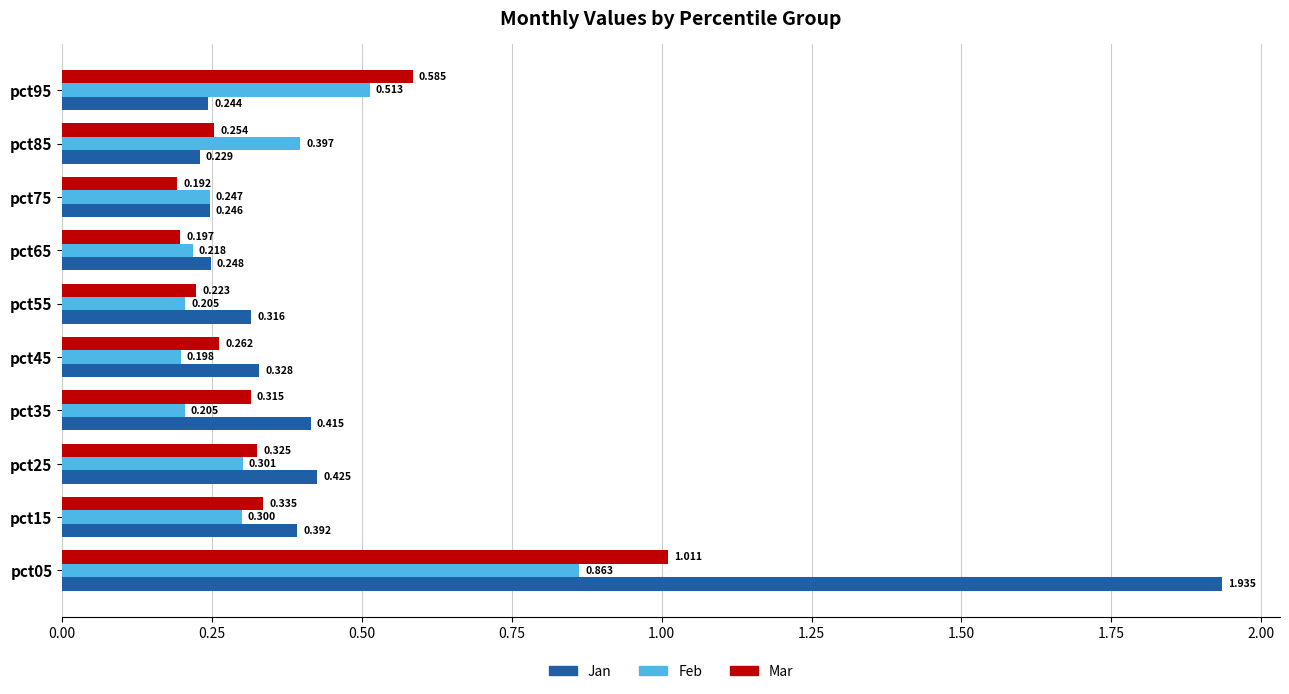

List the labels in order of Mar value, largest first.

pct05, pct95, pct15, pct25, pct35, pct45, pct85, pct55, pct65, pct75